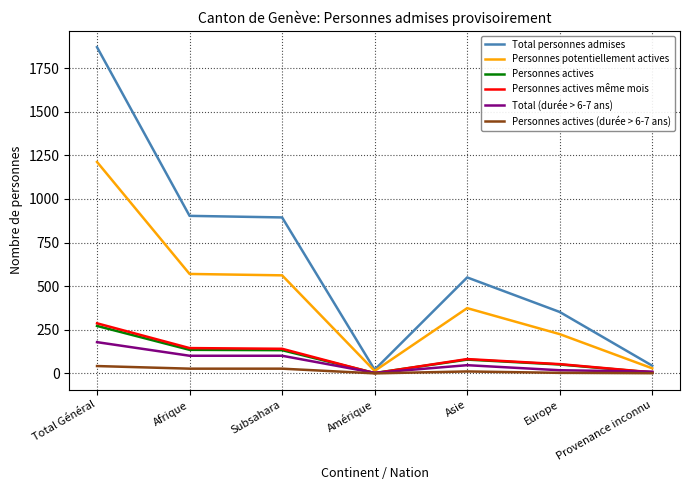

The value of Personnes actives (durée > 6-7 ans) at Total Général is 42. True or false?

True